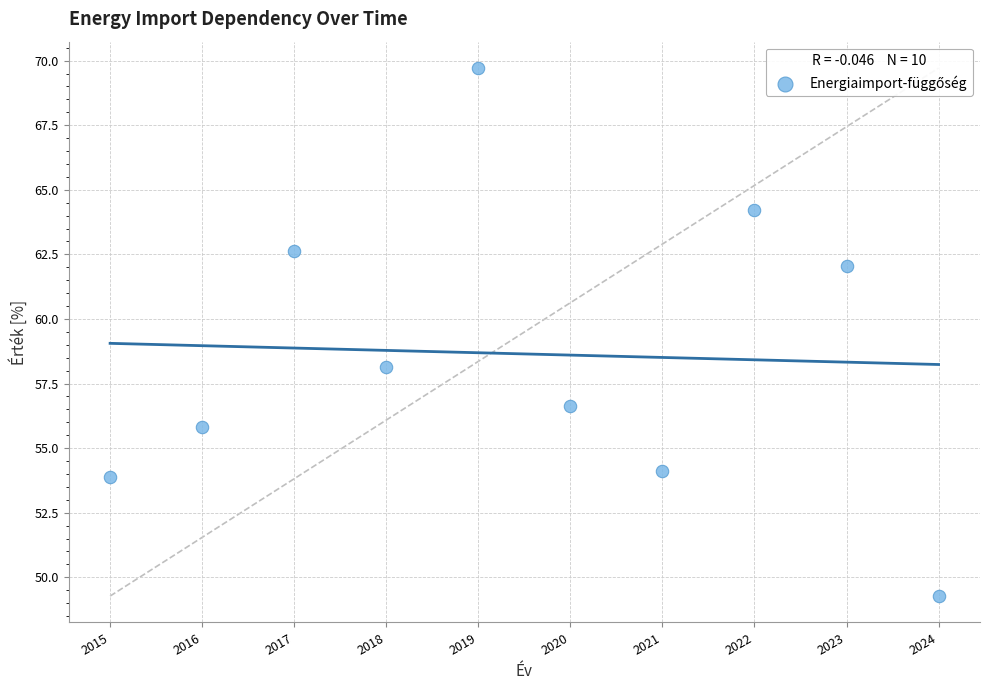

What is the average Y value?

58.6